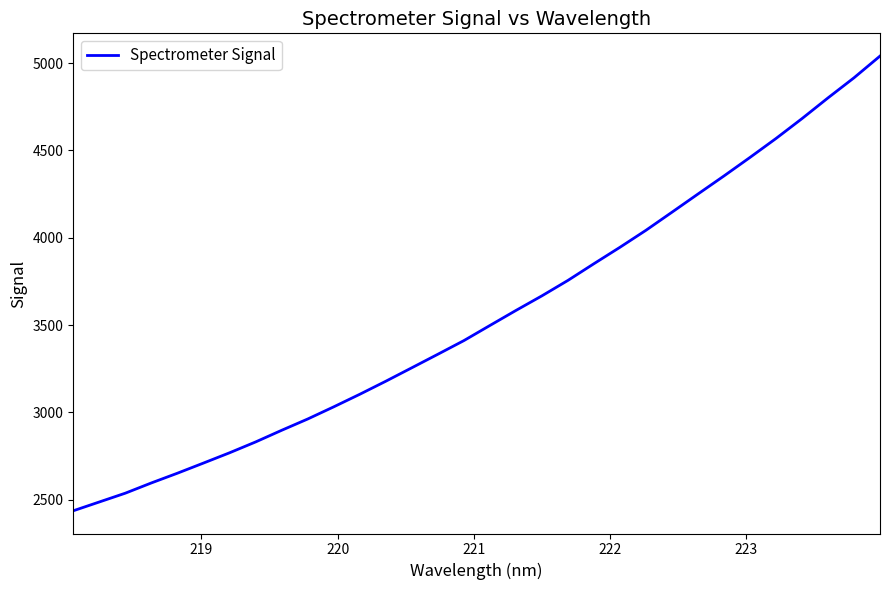

Count the number of data series in this chart.

1